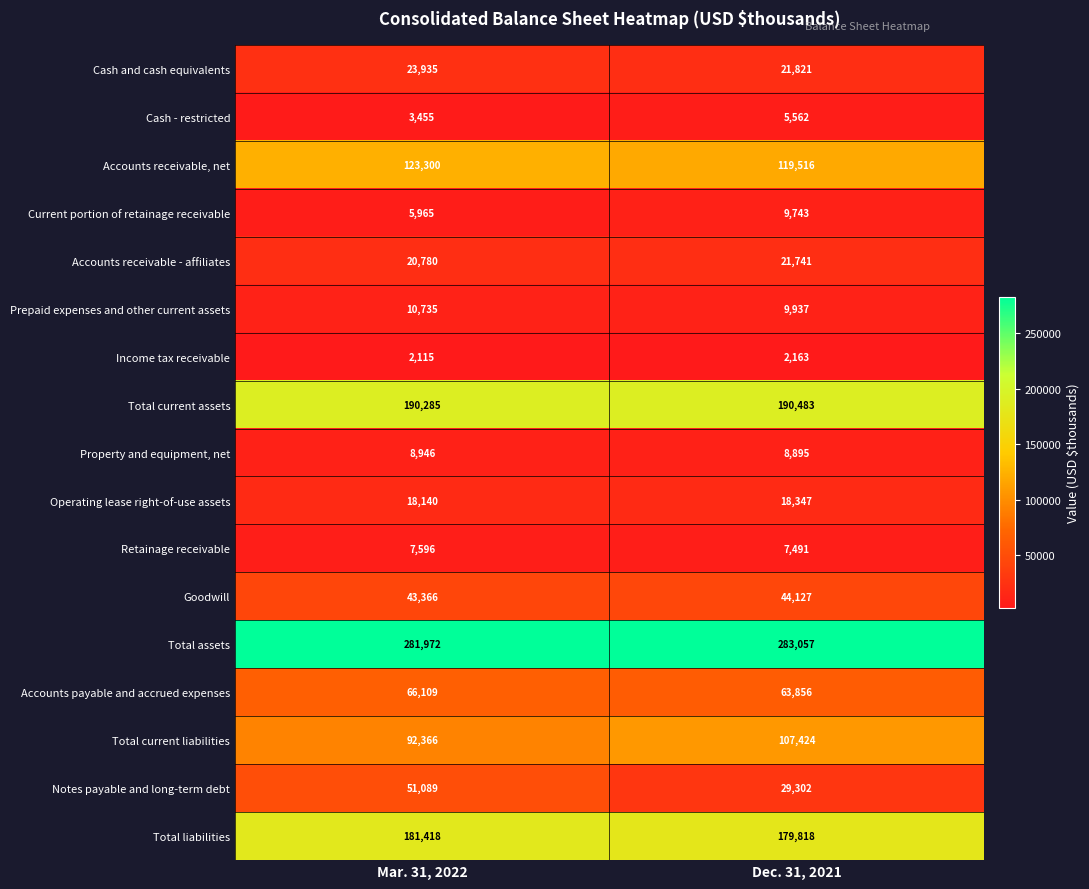

Between Mar. 31, 2022 and Dec. 31, 2021, which series saw the biggest shift?

Notes payable and long-term debt